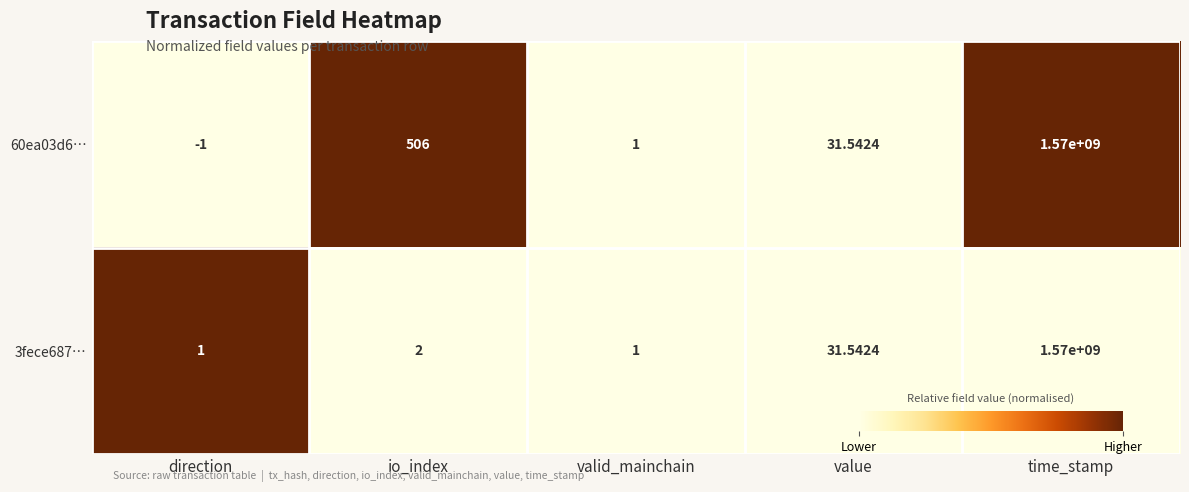

Which label corresponds to the smallest value in the chart?

direction